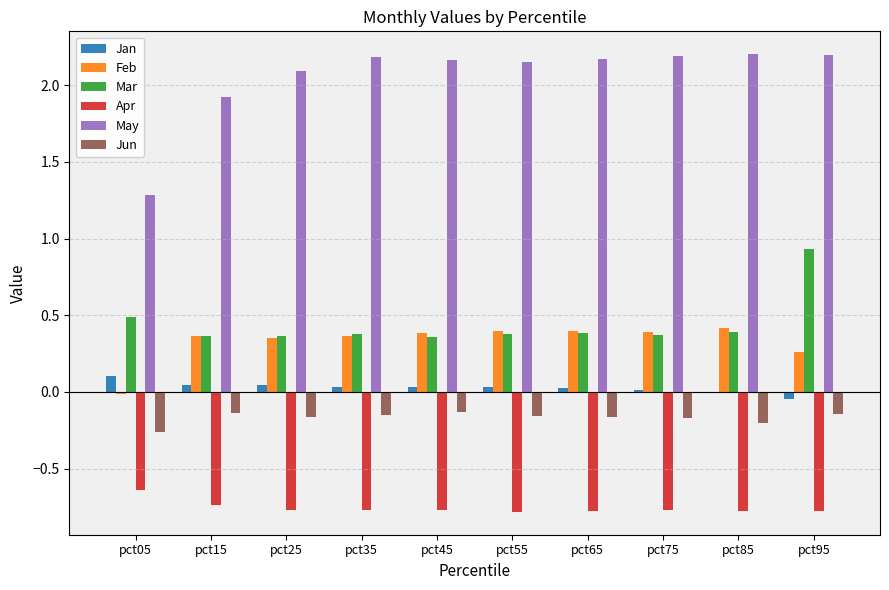

At which label does May reach its peak?

pct85